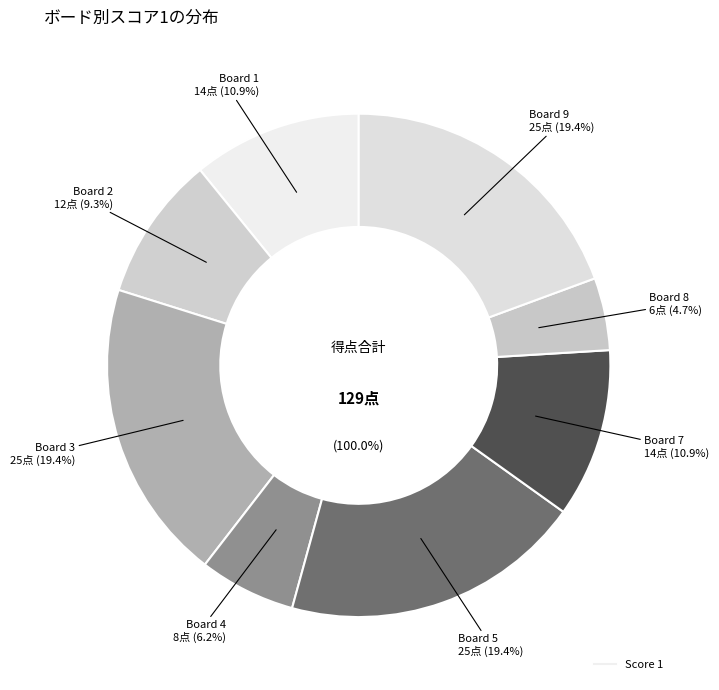

Count the number of slices in the pie.

9